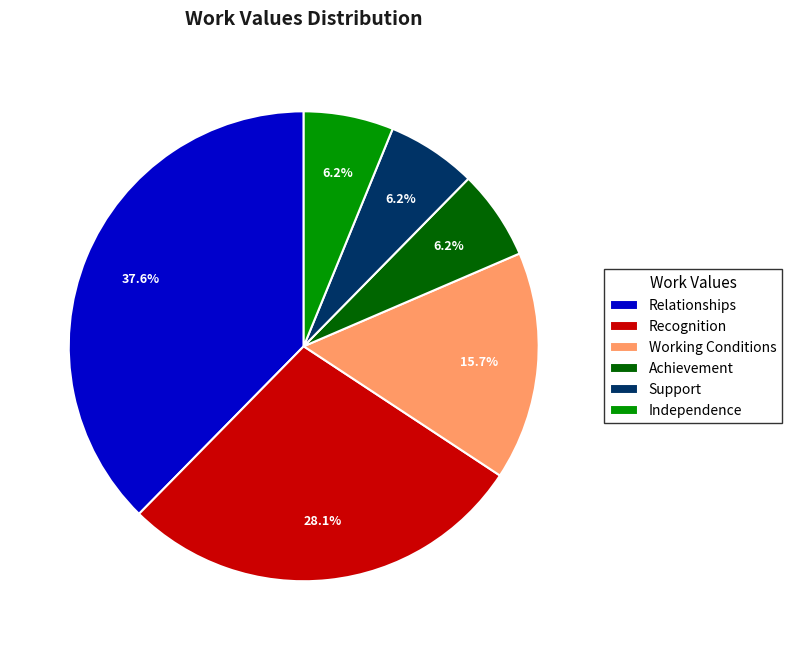

To the nearest percent, what is the difference between the largest and smallest slice percentages?

31%